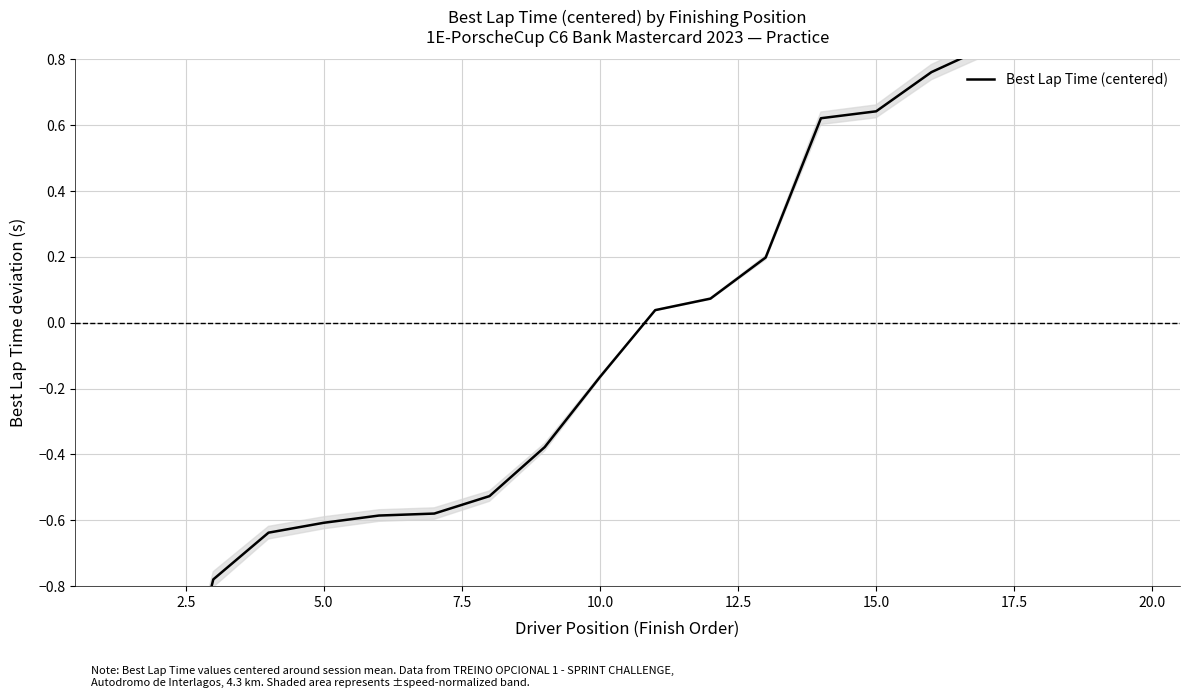

What is the value of the 14th point from the left?

0.6